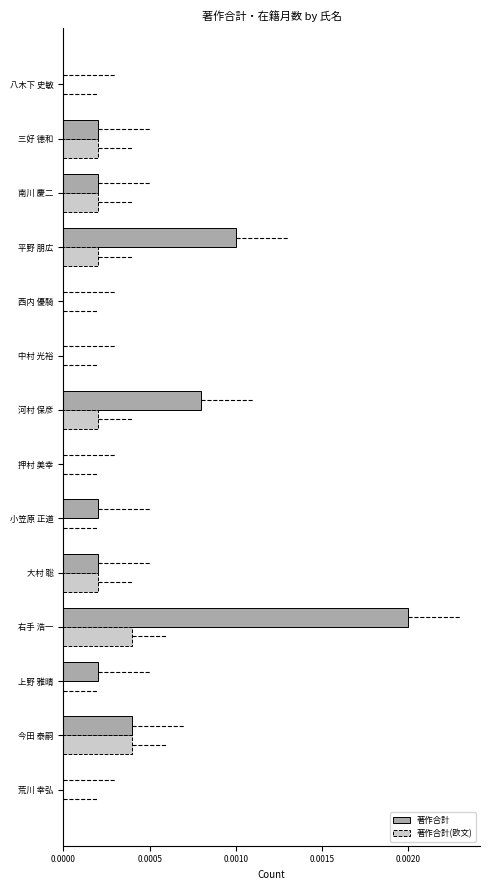

At which category is the sum across all series the highest?

右手 浩一